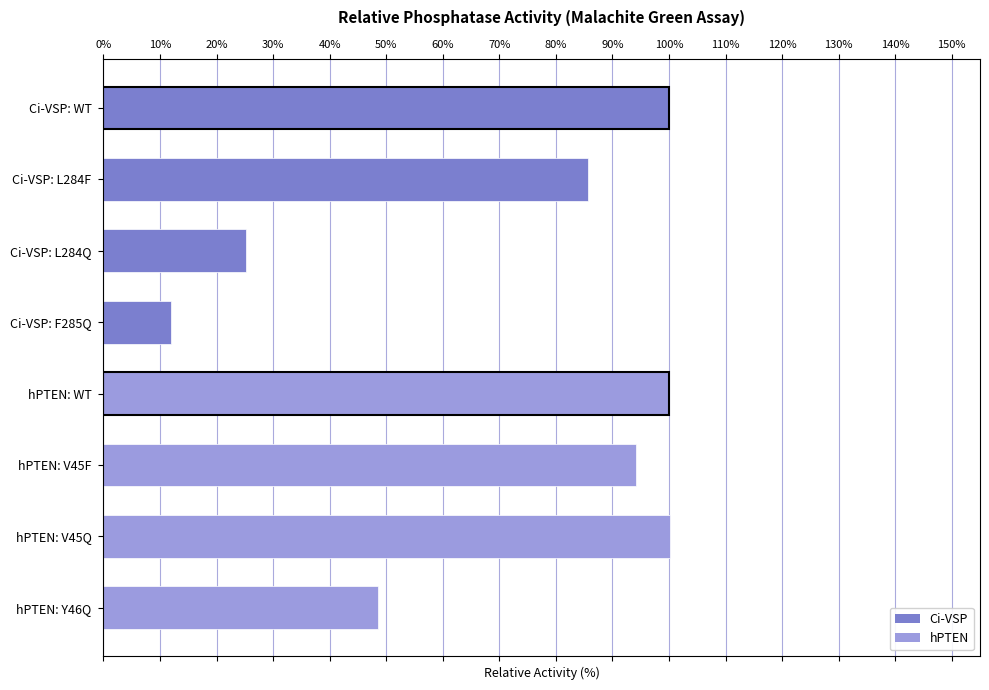

What is the greatest value displayed?

100.2